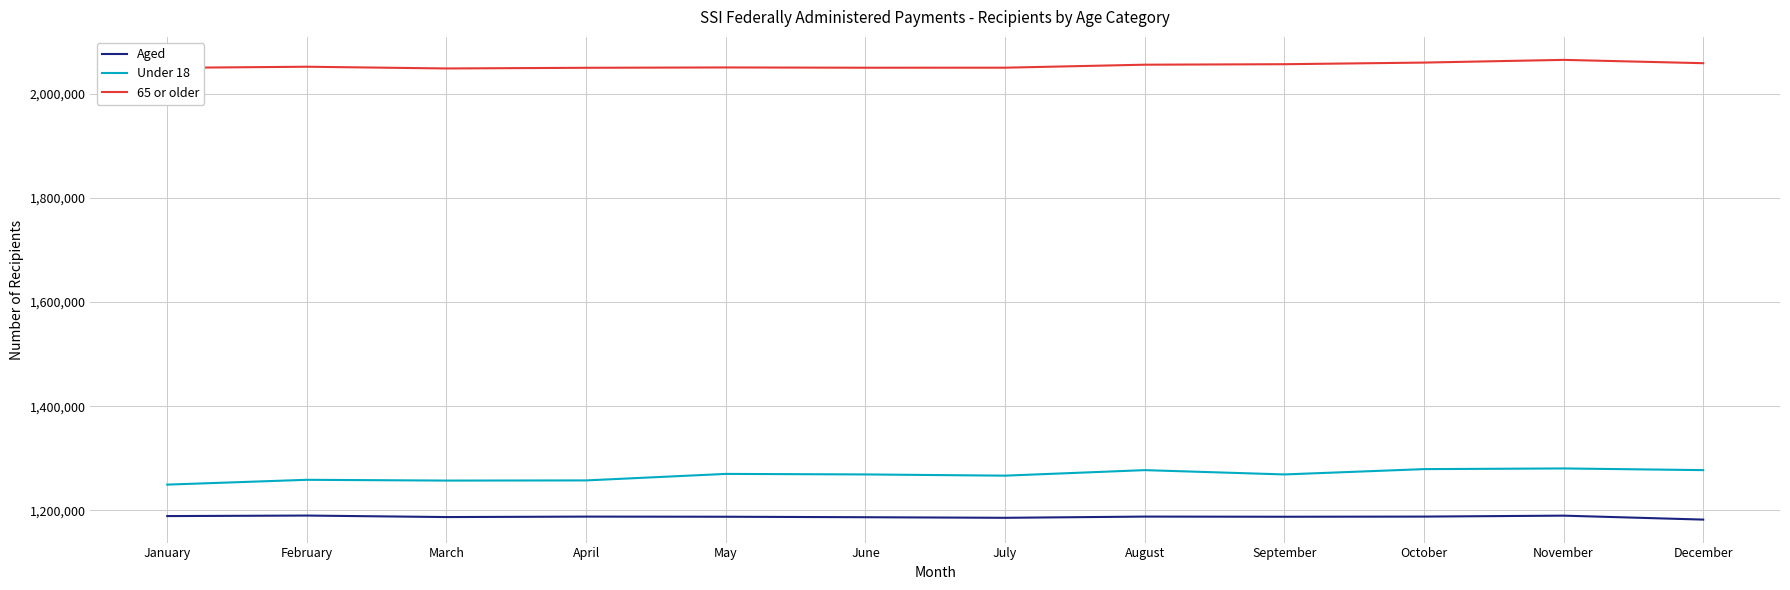

What is the difference between the Under 18 values at March and June?

11795